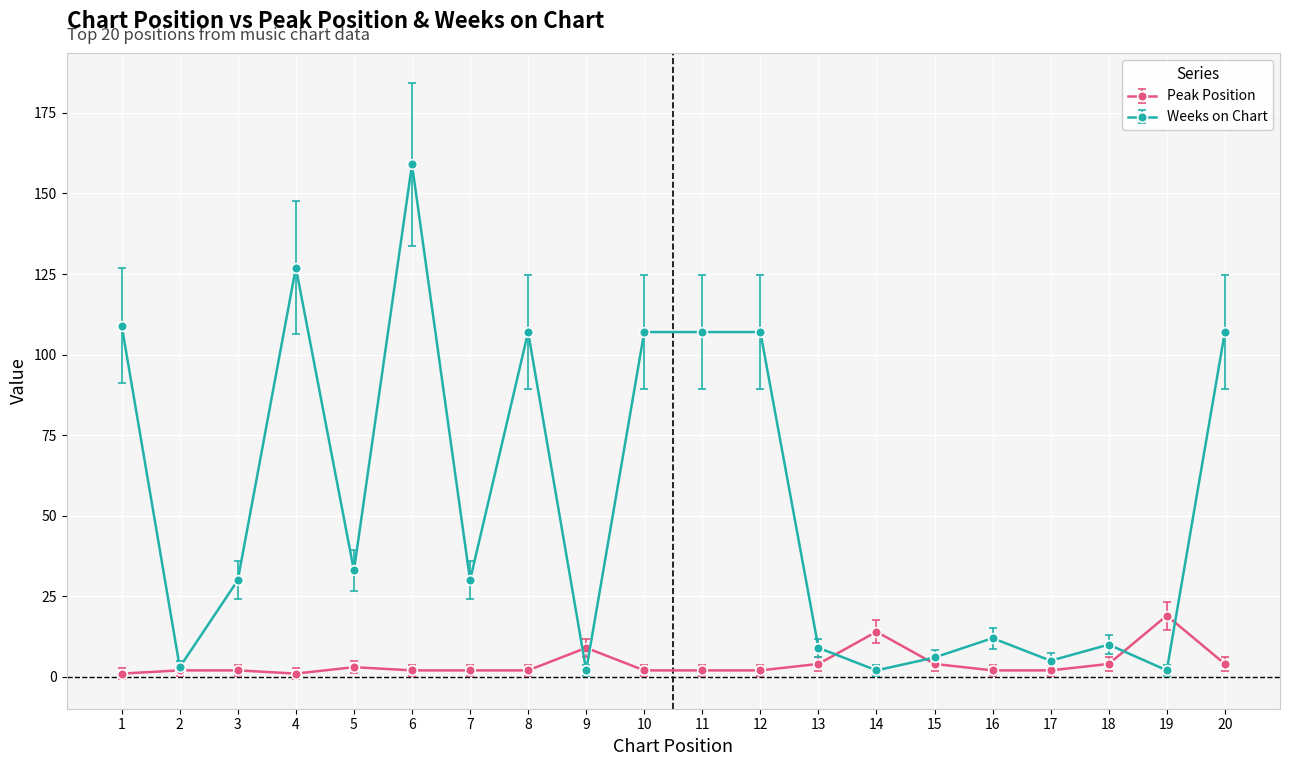

Where is the first local maximum for Weeks on Chart?

4